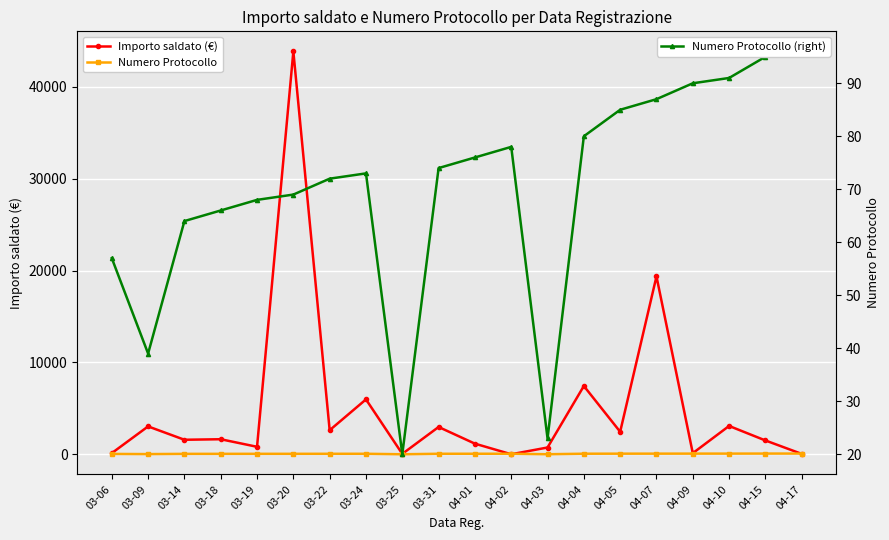

What is the total value across all series at 04-03?

802.0